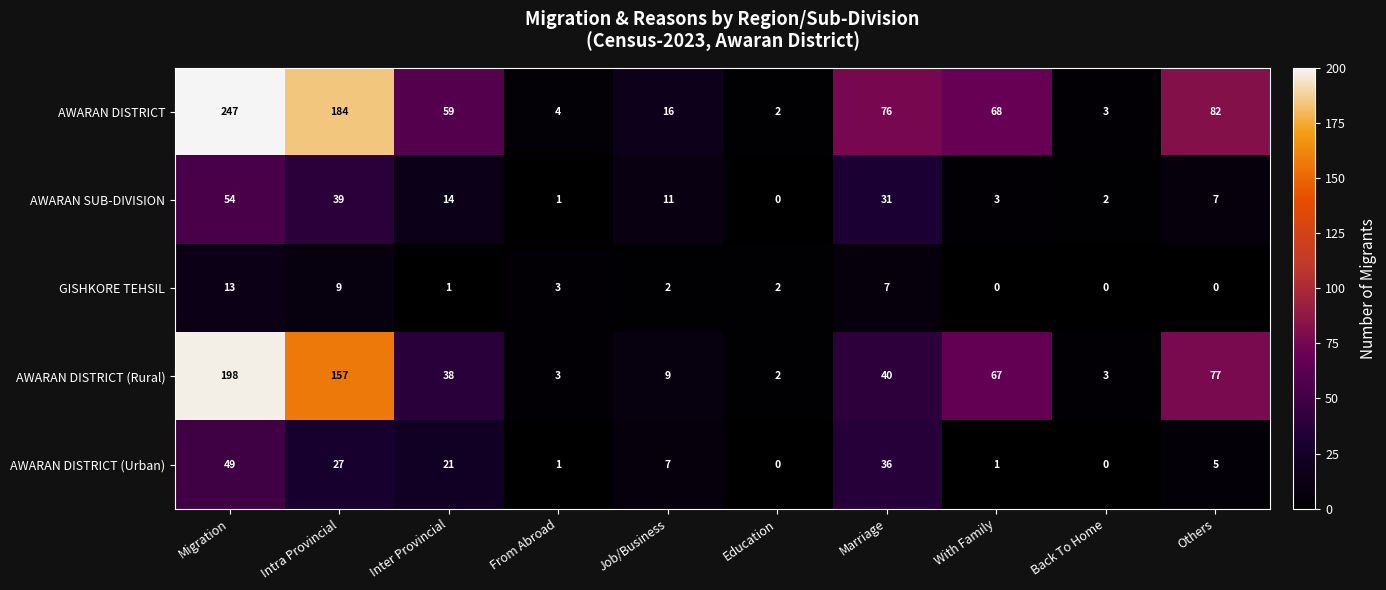

Which category has the highest value across all series?

Migration